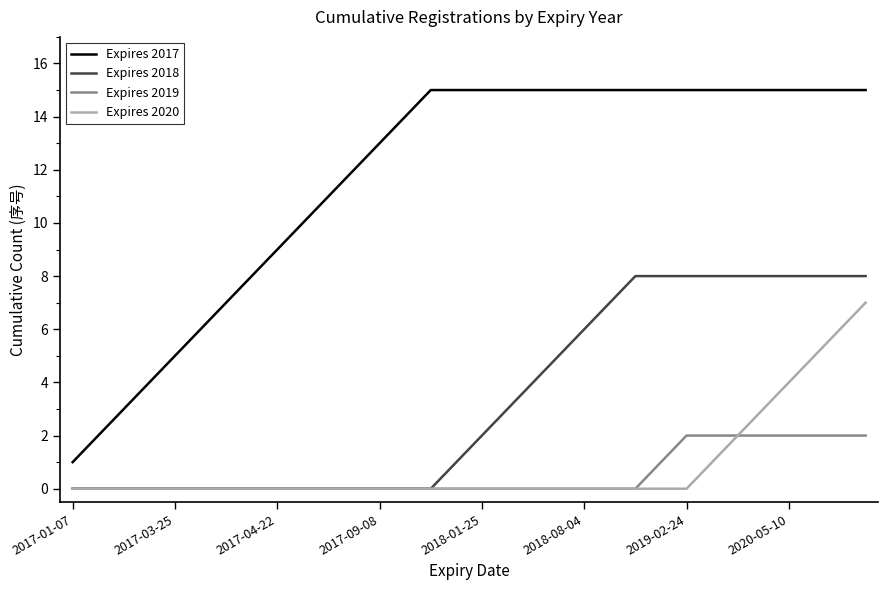

List the series in order of their peak value, highest first.

Expires 2017, Expires 2018, Expires 2020, Expires 2019